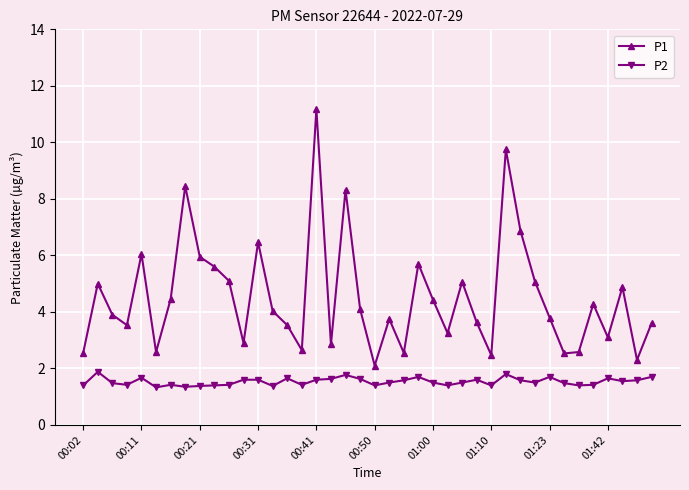

Rank the series by their average value, from lowest to highest.

P2, P1